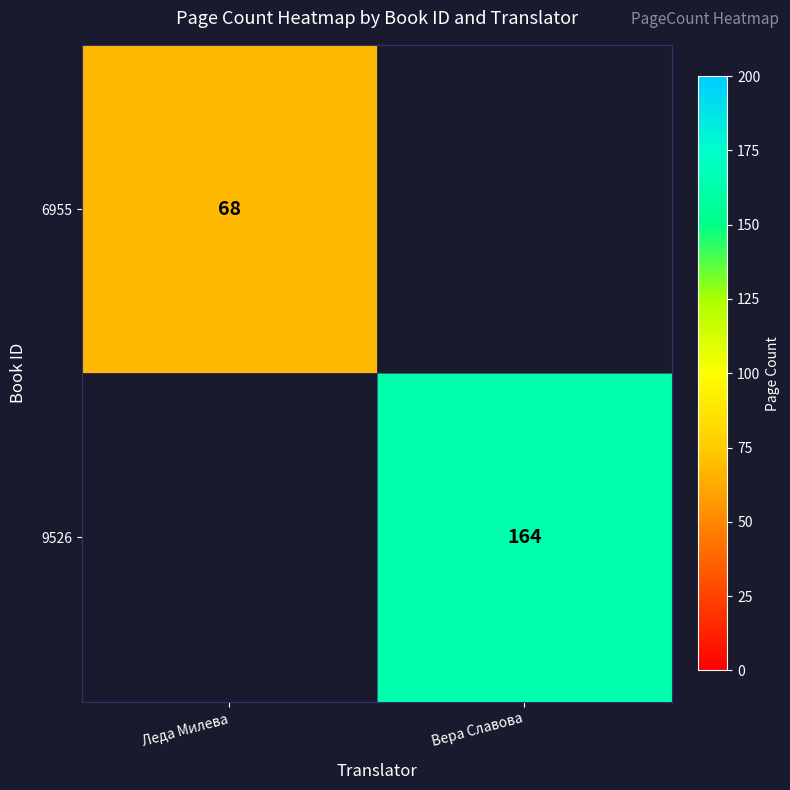

True or false: 9526 has a value of 273 at Вера Славова.

False